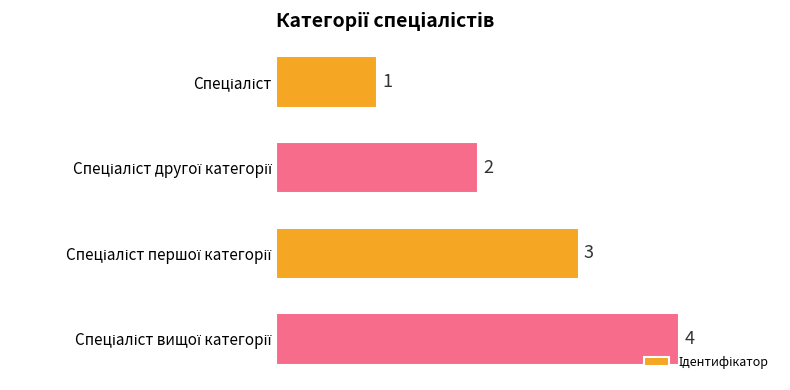

What is the maximum value shown in the chart?

4